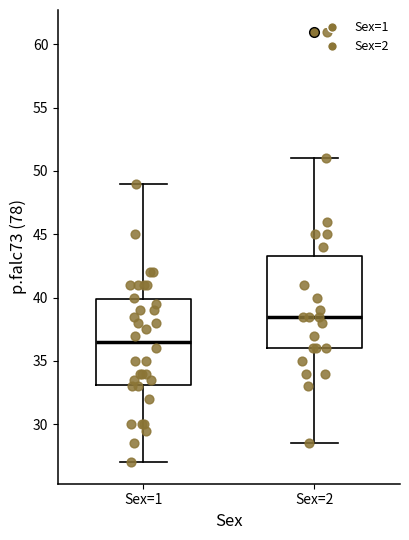

Comparing the boxes themselves (not the whiskers), which one is the tallest?

Sex=2